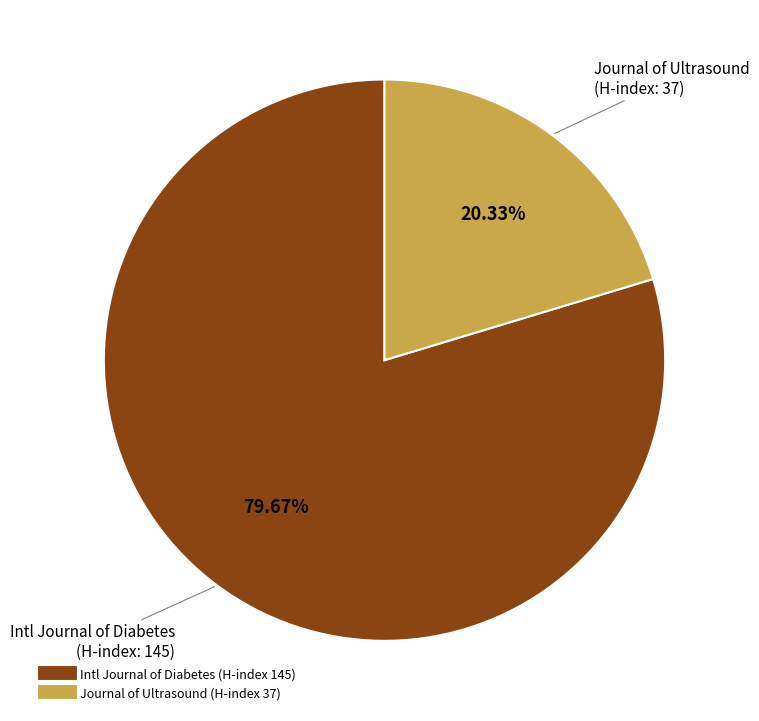

Does any single category account for the majority?

Yes